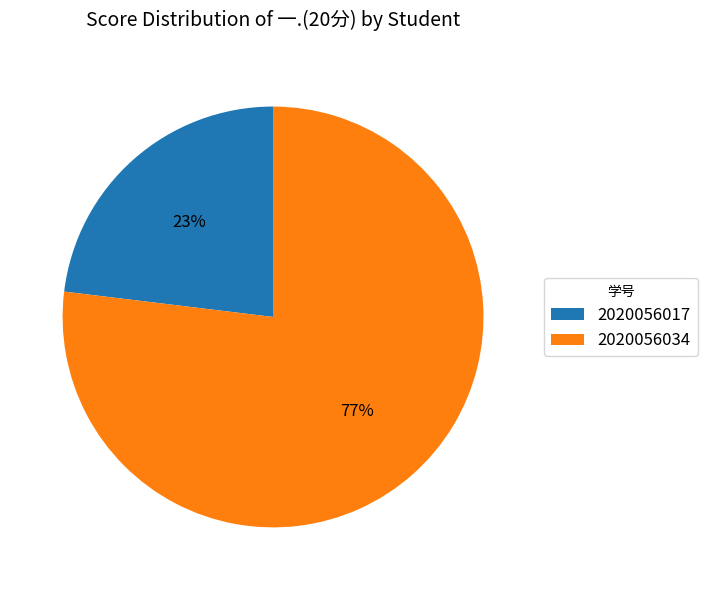

Rank the categories by value from highest to lowest.

2020056034, 2020056017